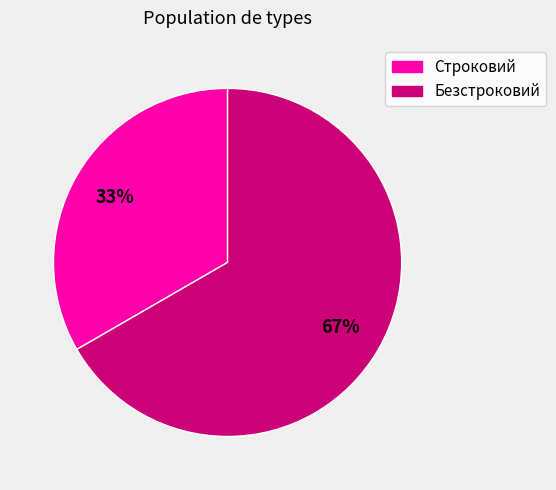

To the nearest percent, what is the average slice percentage?

50%